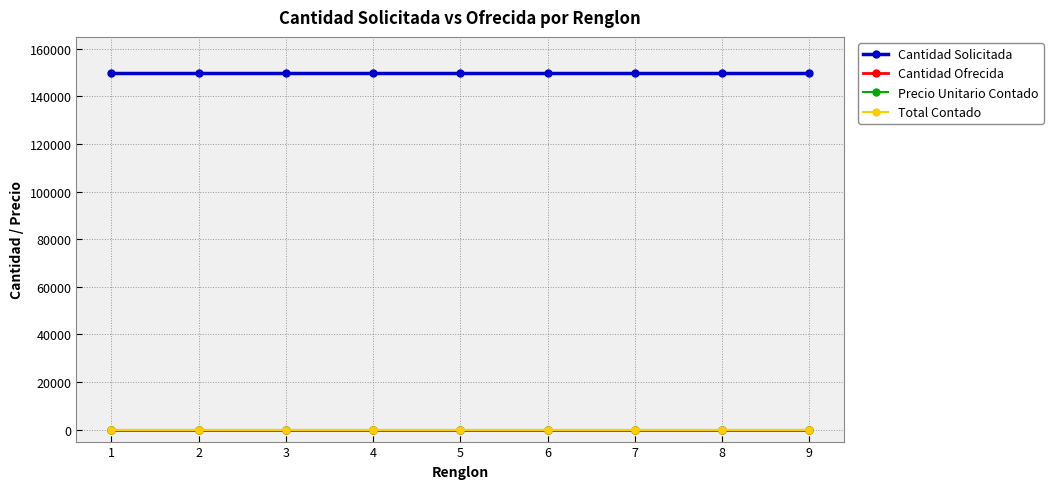

True or false: Cantidad Solicitada and Cantidad Ofrecida intersect in this chart.

False